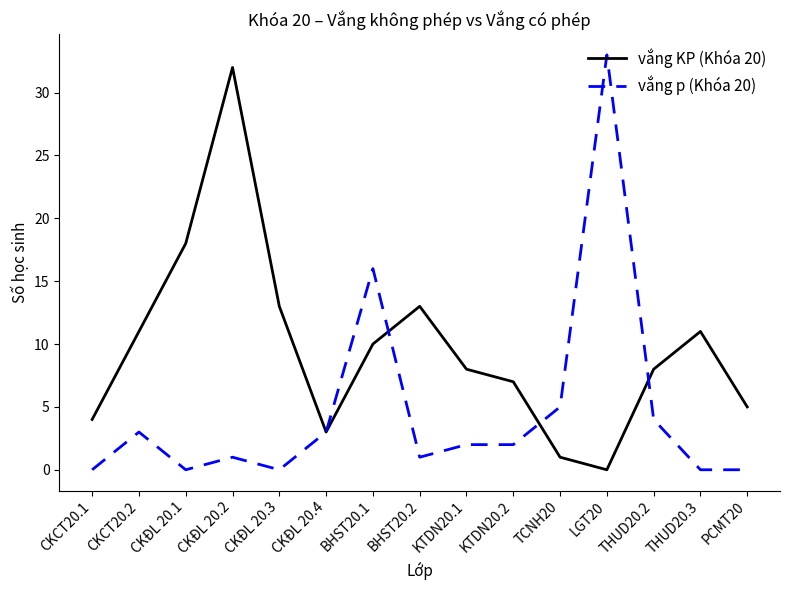

What is the difference between the maximum and minimum values in the vắng KP (Khóa 20) series?

32